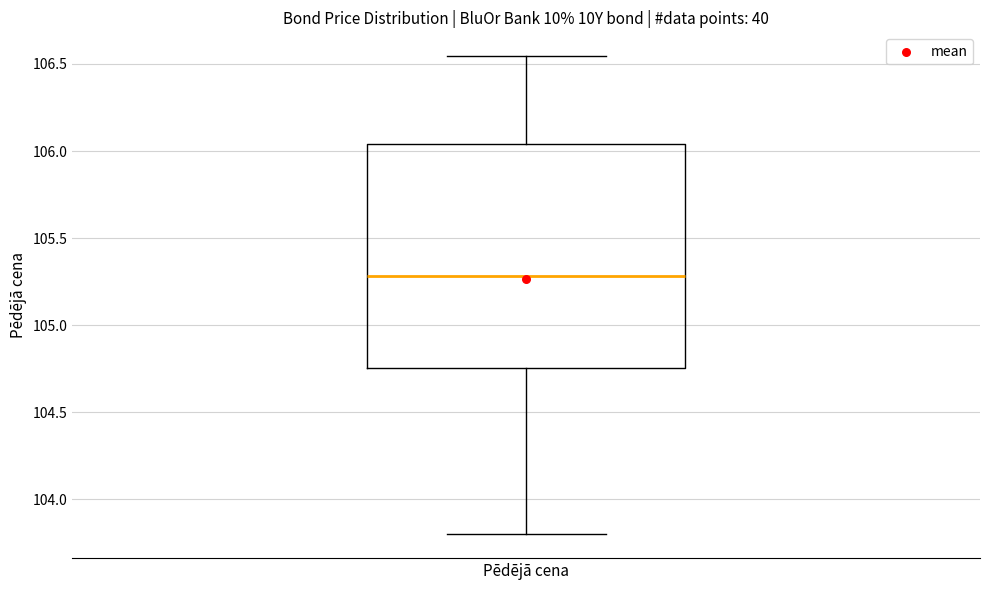

Where is the lower edge of the box for Pēdējā cena on the y-axis? The values are not printed on the chart, so give them approximately, as read against the axis.

104.75